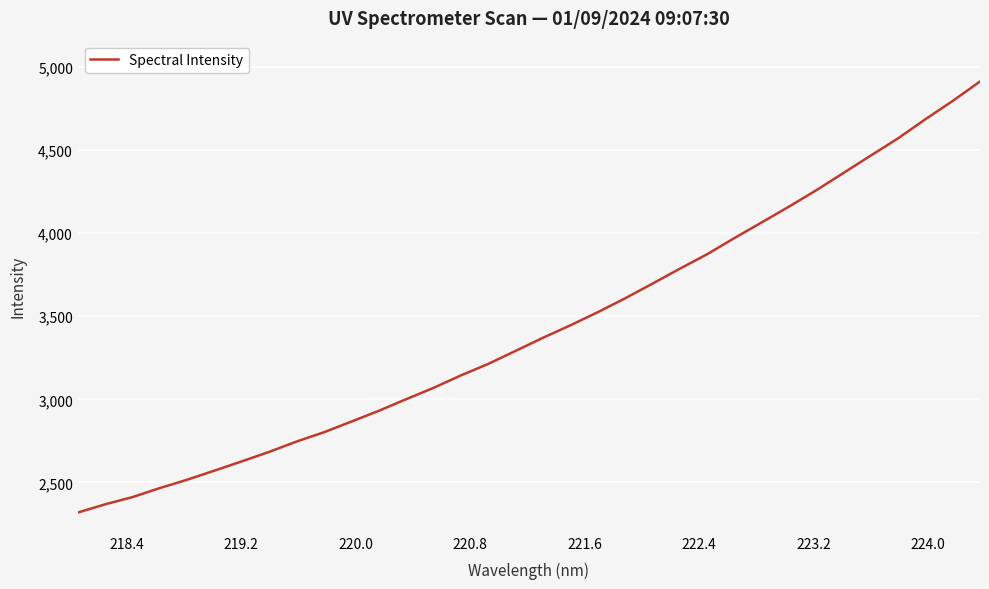

What is the smallest value displayed?

2318.9